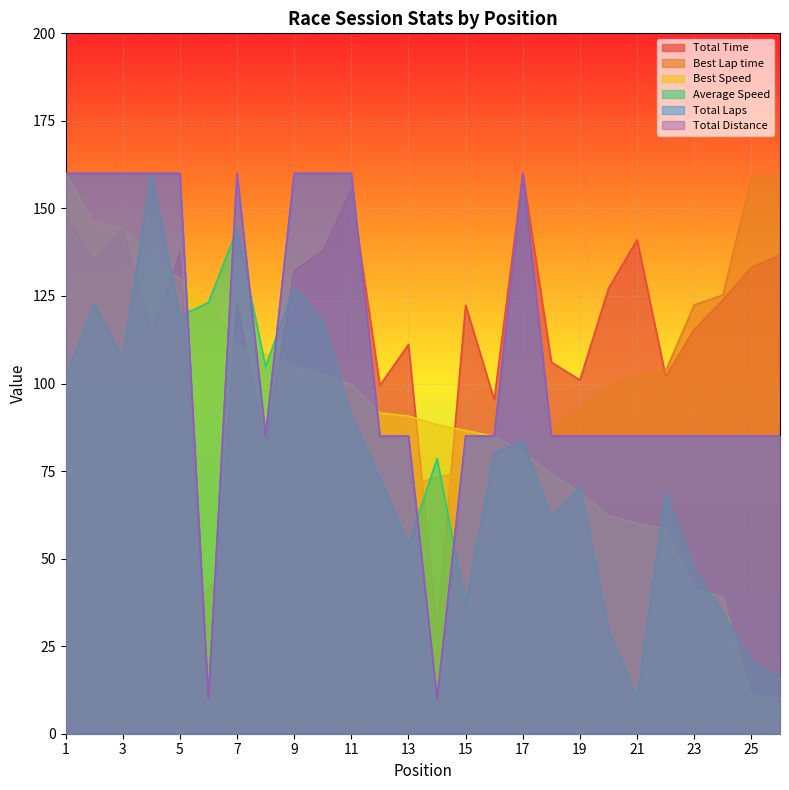

At 5, list the series in order from smallest to largest.

Best Lap time, Average Speed, Best Speed, Total Time, Total Laps, Total Distance